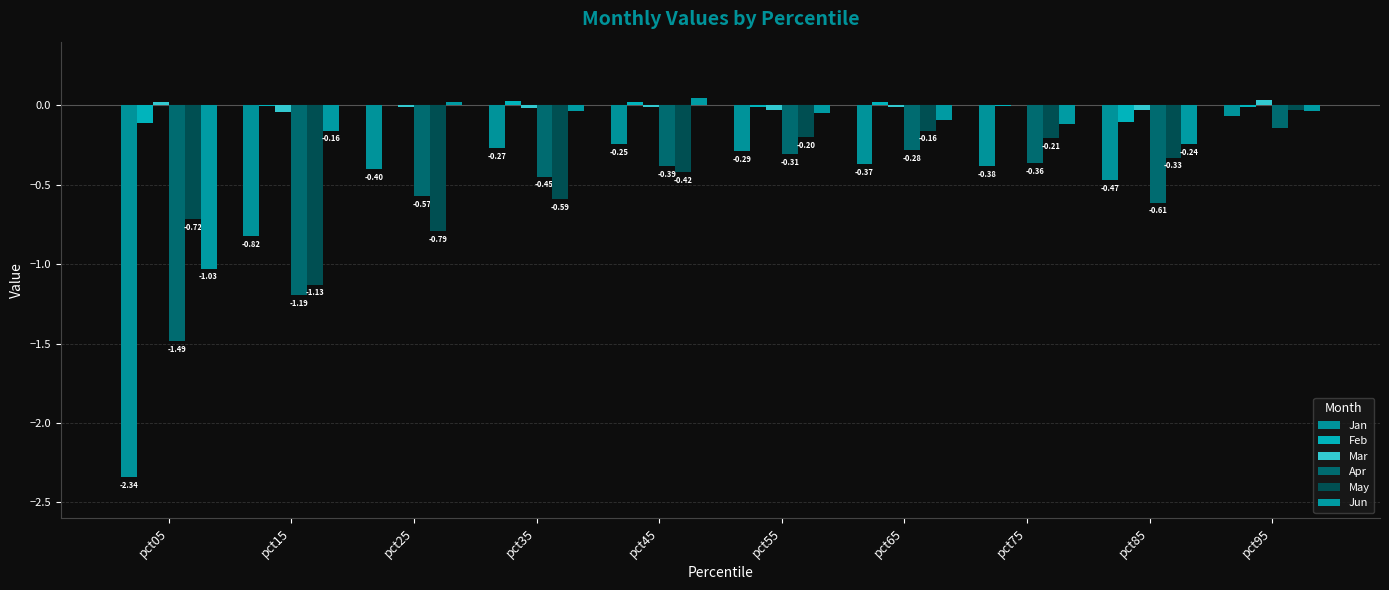

Are the bars grouped side by side (vs. stacked)?

Yes